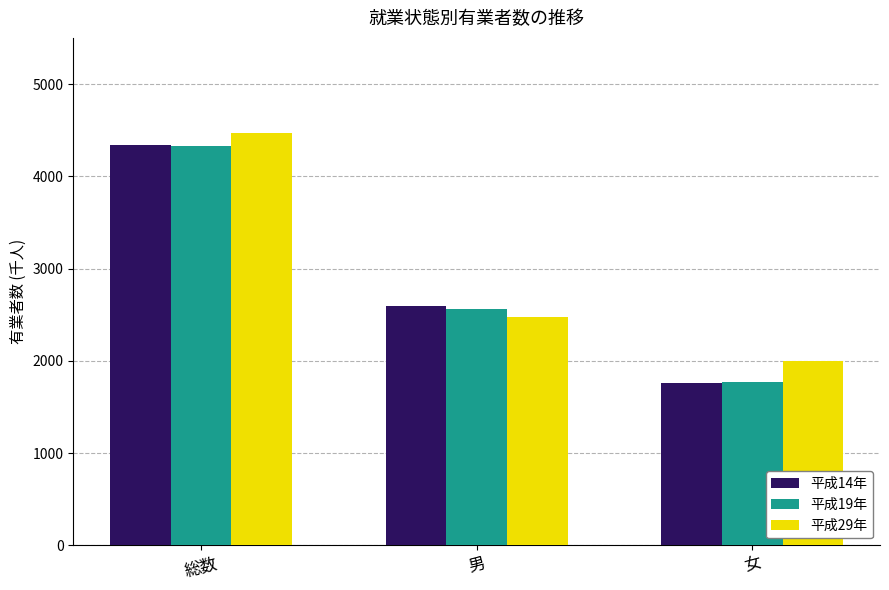

How many bars are there in total?

9